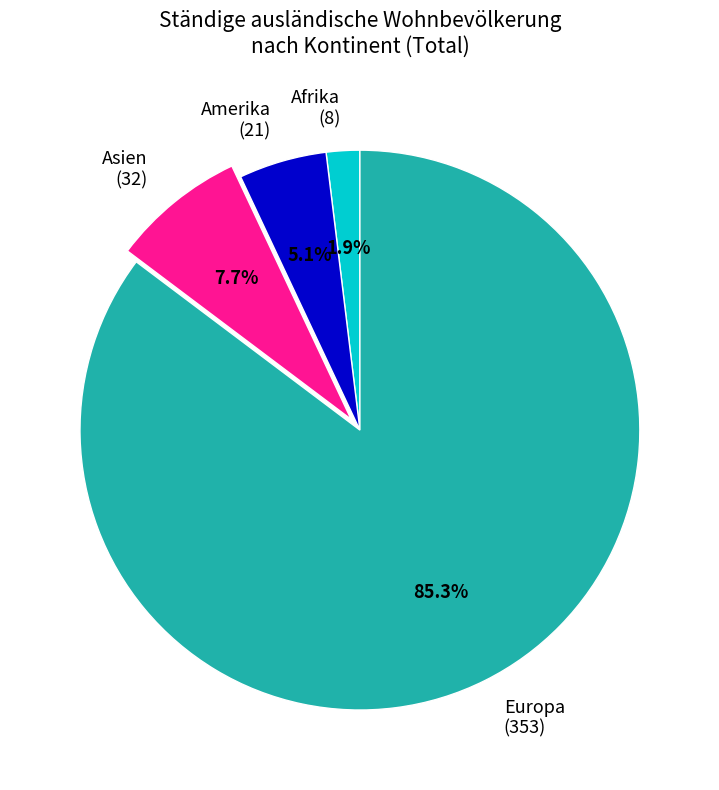

To the nearest percent, what is the difference between the Afrika and Asien slice percentages?

6%